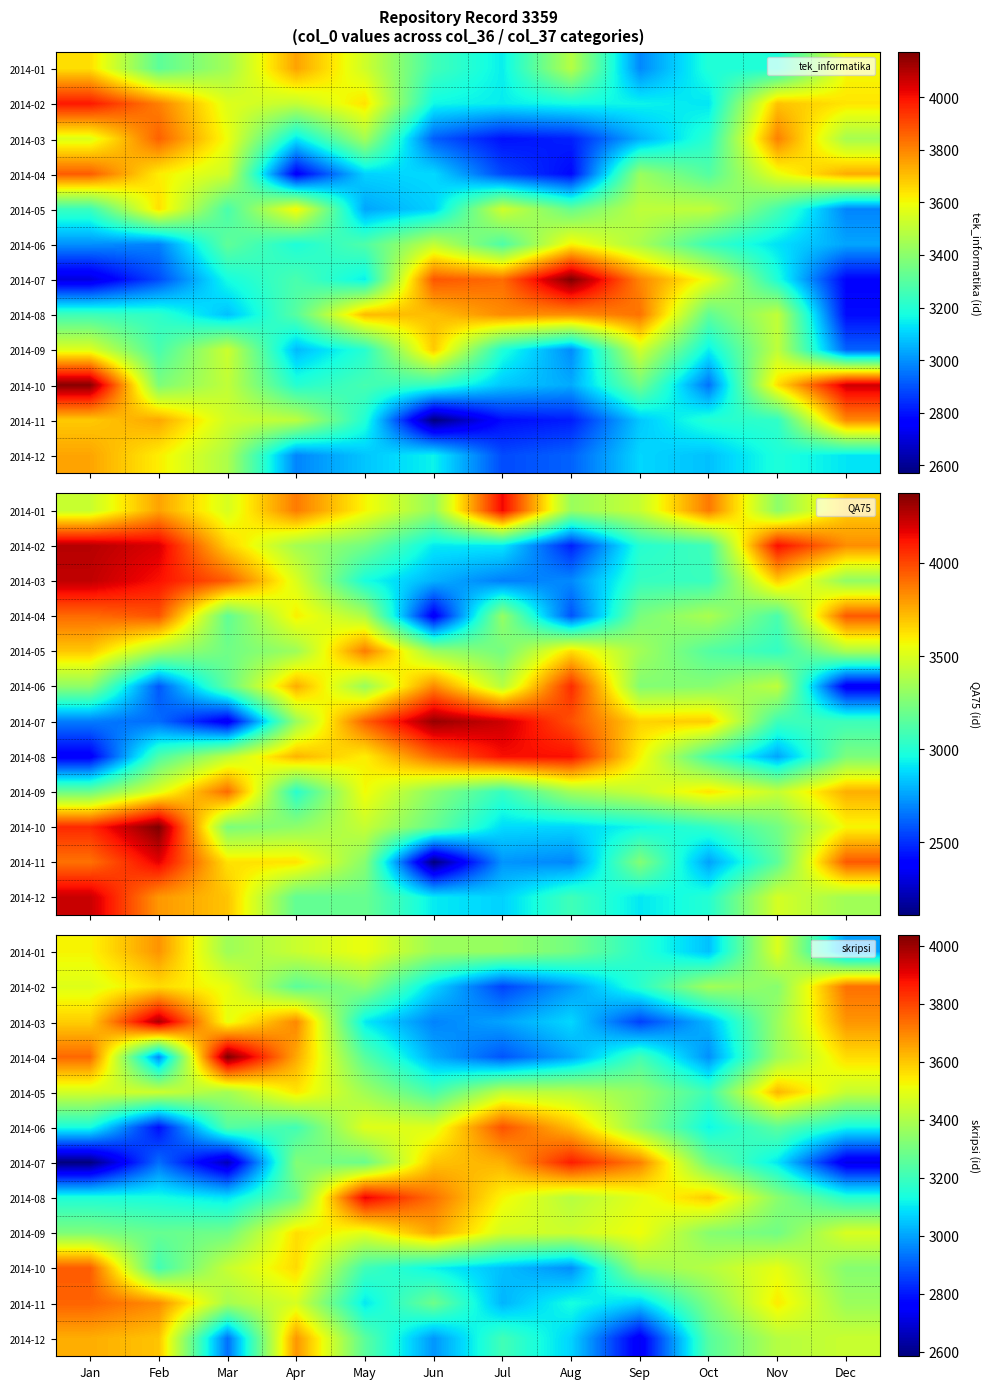

The 2014-05 series shows 3432.1 at Jul. True or false?

True